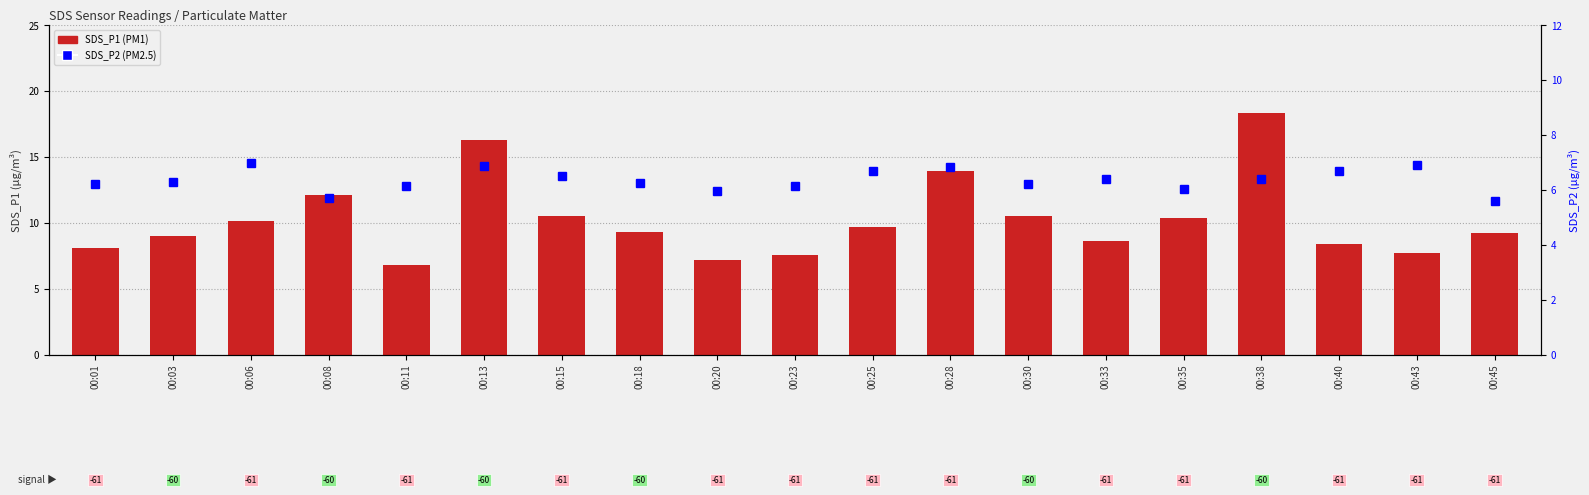

At how many categories does at least one series exceed 14?

2